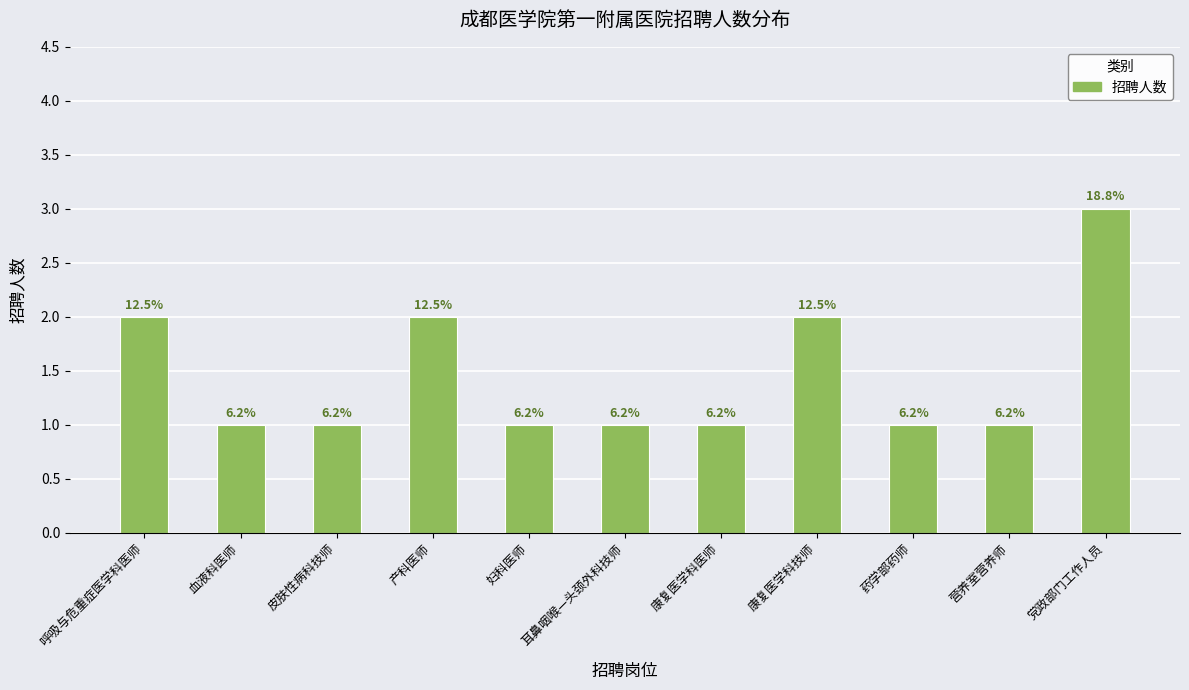

Are the bars horizontal?

No